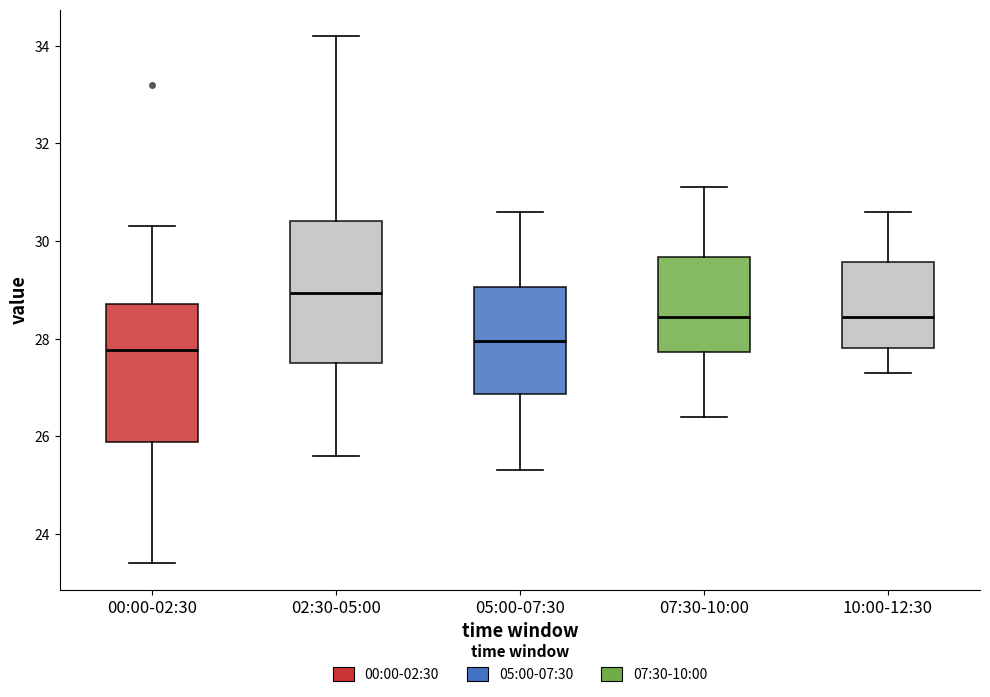

Reading left to right, read every box against the y-axis: the position of its median line, the range the box covers, and the ends of its whiskers. The values are not printed on the chart, so give them approximately, as read against the axis.

00:00-02:30: median 27.8, box 25.8 to 28.8, whiskers 23.4 to 30.4
02:30-05:00: median 29.0, box 27.6 to 30.4, whiskers 25.6 to 34.2
05:00-07:30: median 28.0, box 26.8 to 29.0, whiskers 25.4 to 30.6
07:30-10:00: median 28.4, box 27.8 to 29.6, whiskers 26.4 to 31.2
10:00-12:30: median 28.4, box 27.8 to 29.6, whiskers 27.4 to 30.6